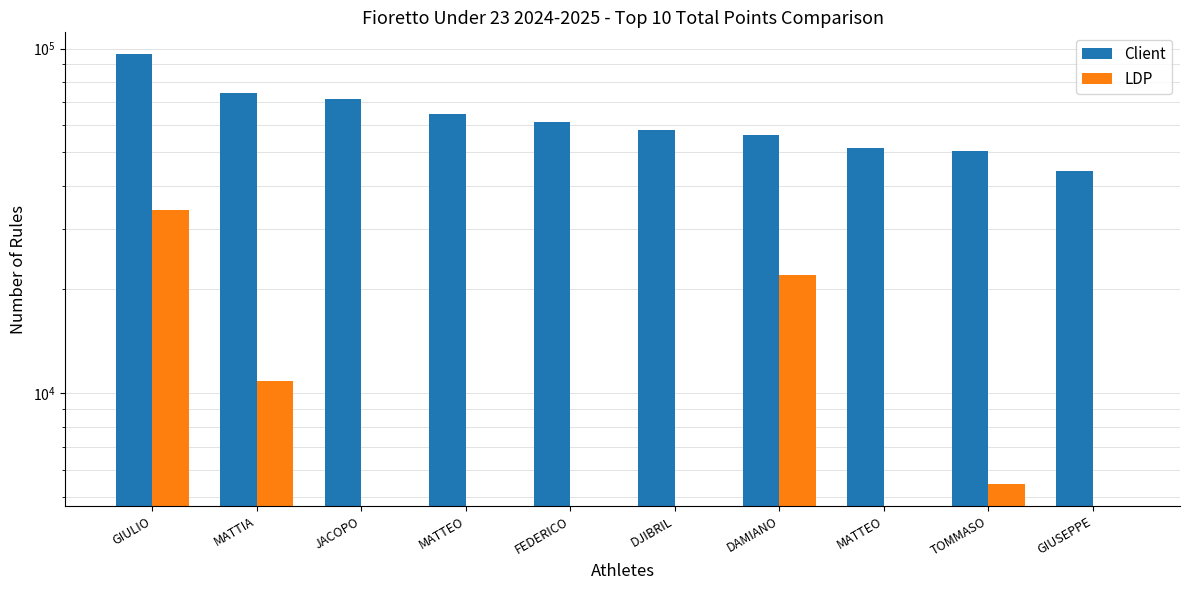

What is the maximum value for LDP?

34000.0